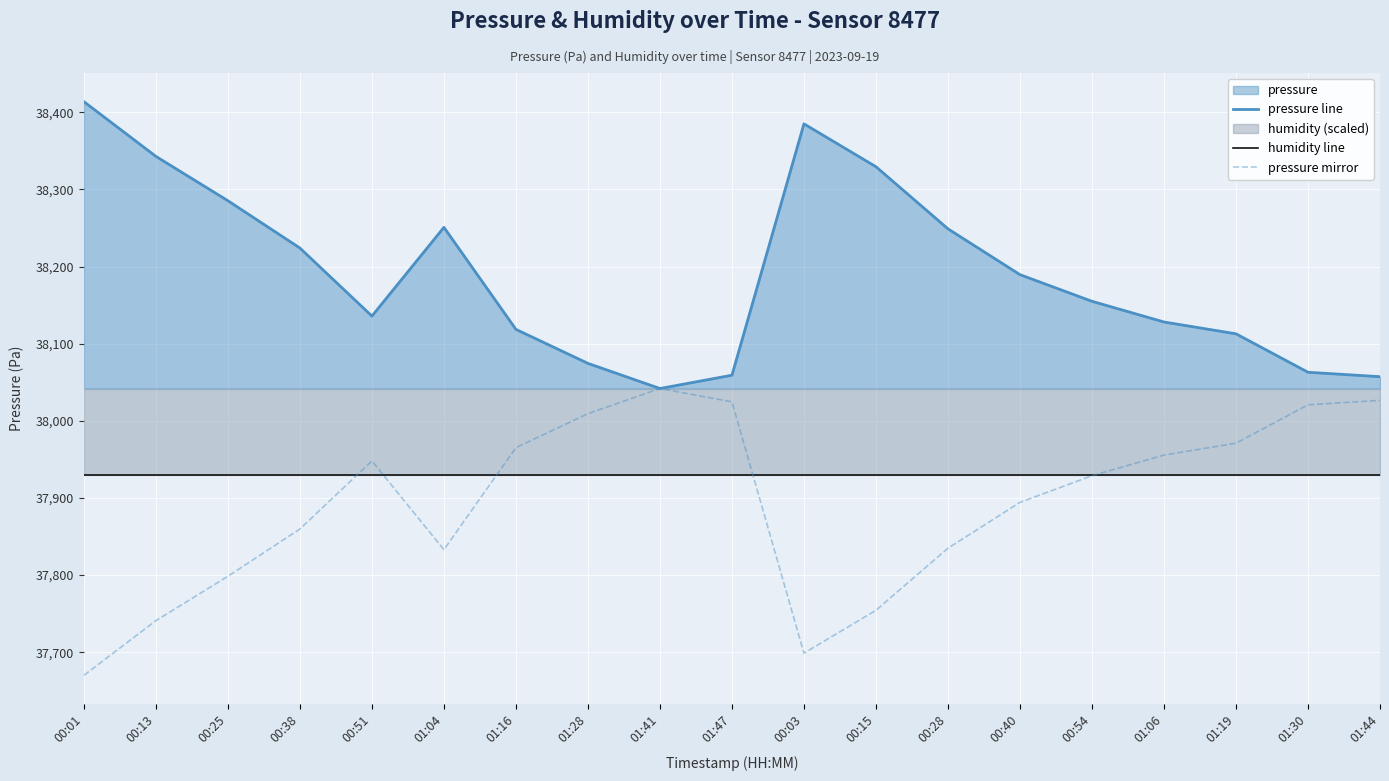

Rank the categories by pressure line value from lowest to highest.

01:41, 01:44, 01:47, 01:30, 01:28, 01:19, 01:16, 01:06, 00:51, 00:54, 00:40, 00:38, 00:28, 01:04, 00:25, 00:15, 00:13, 00:03, 00:01